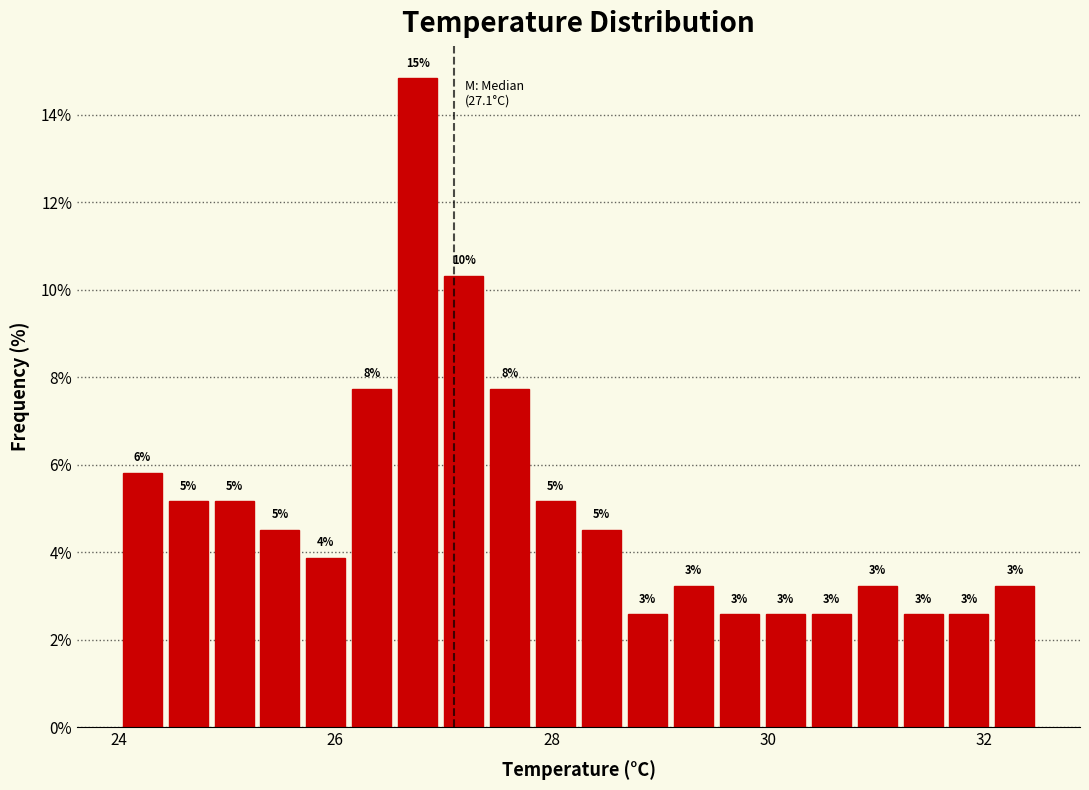

Read against the x-axis, roughly where is the centre of the tallest bar?

26.8